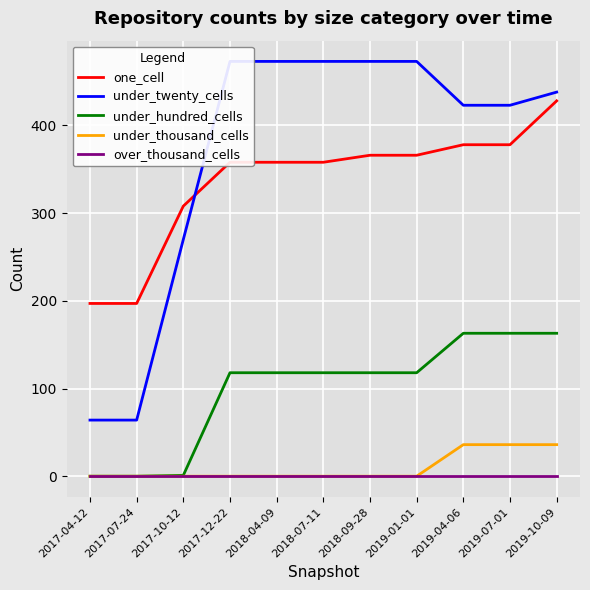

Is it true that under_hundred_cells equals 169 at 2018-04-09?

False